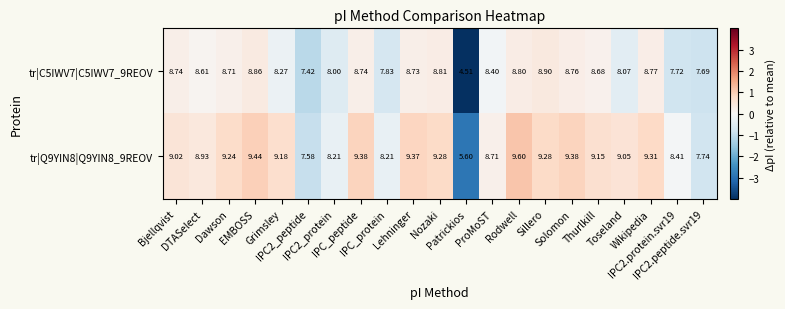

How many data points in tr|Q9YIN8|Q9YIN8_9REOV are above 9?

13